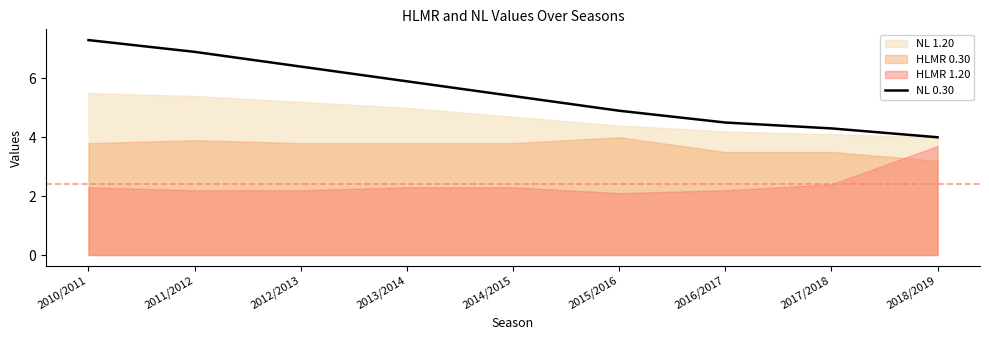

What is the value of the 6th point from the left?

4.9